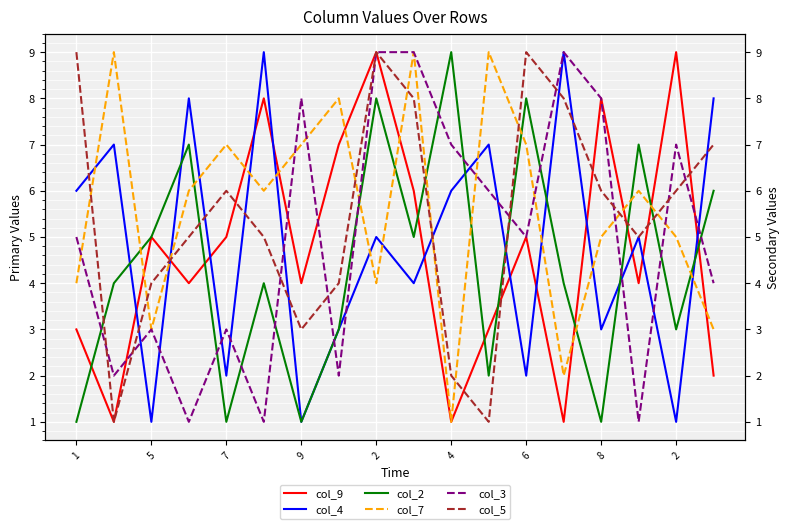

Is the value of col_2 at 2 greater than the value of col_9 at 7?

No